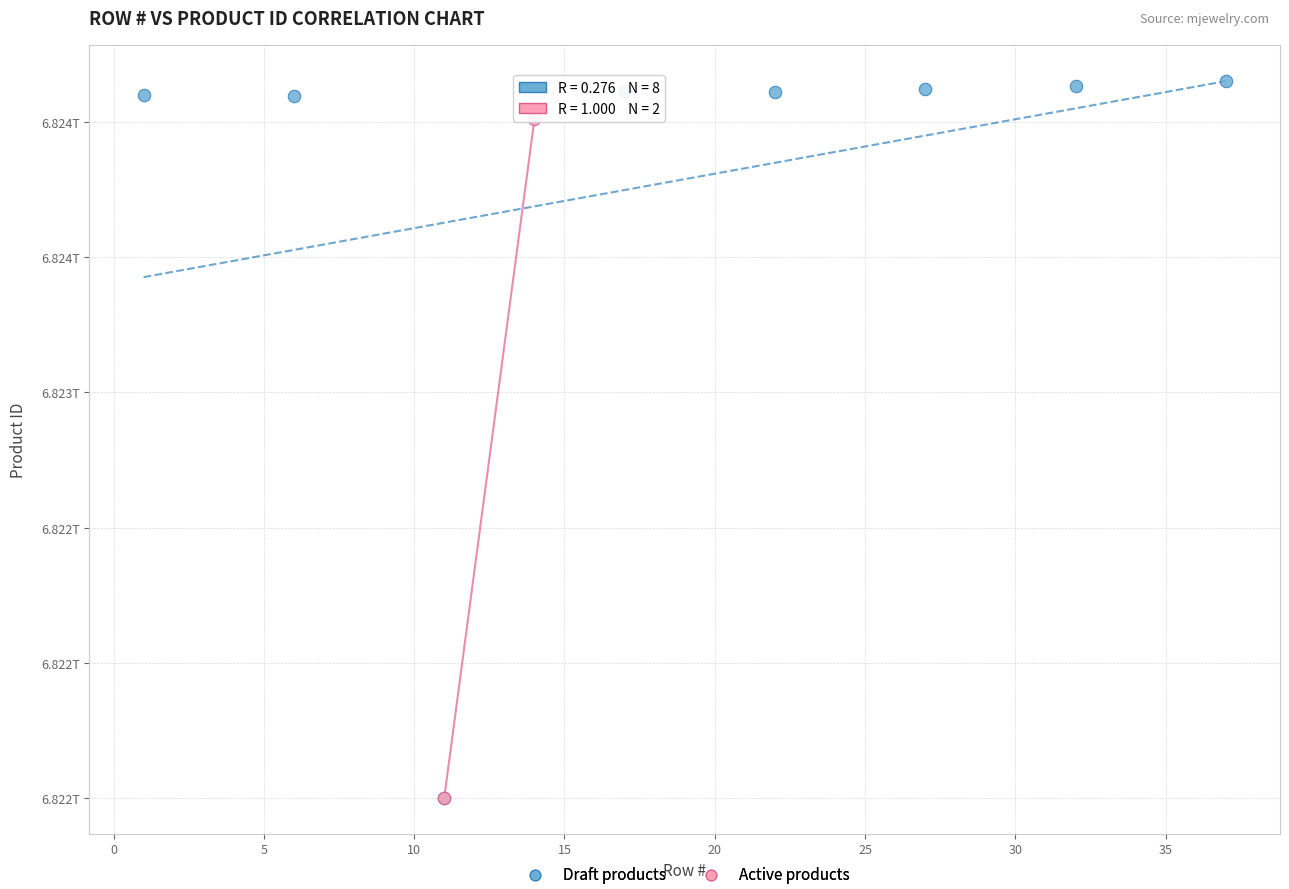

What are all the series names shown in the legend?

Draft products, Active products